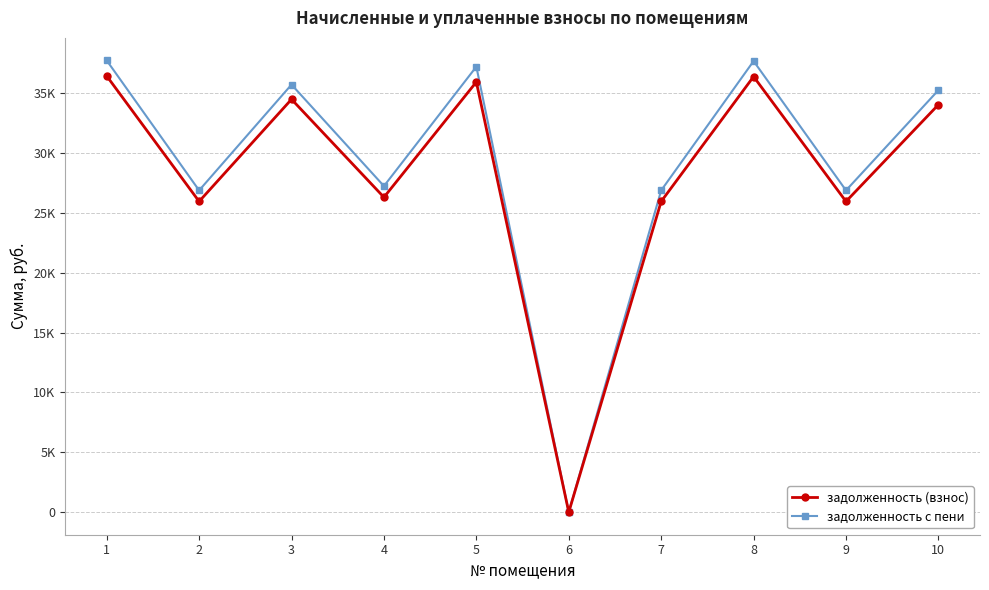

What is the value of the задолженность (взнос) point at the 7th from the left?

25964.6